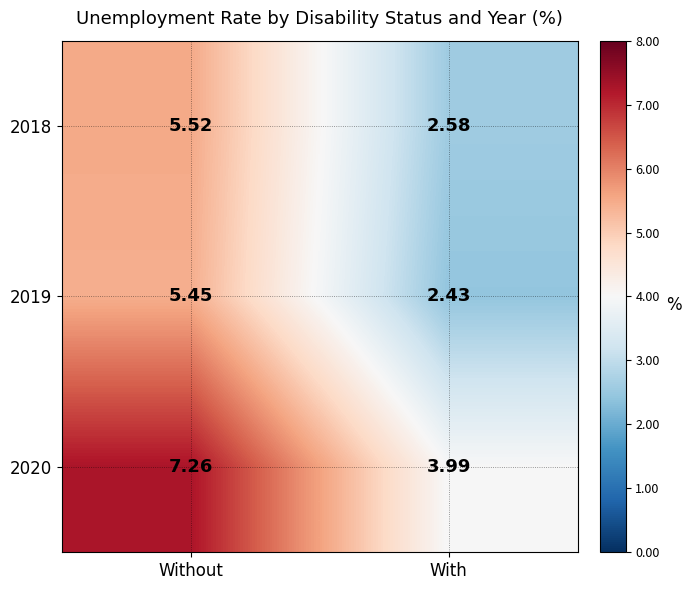

At which label does 2019 reach its peak?

Without